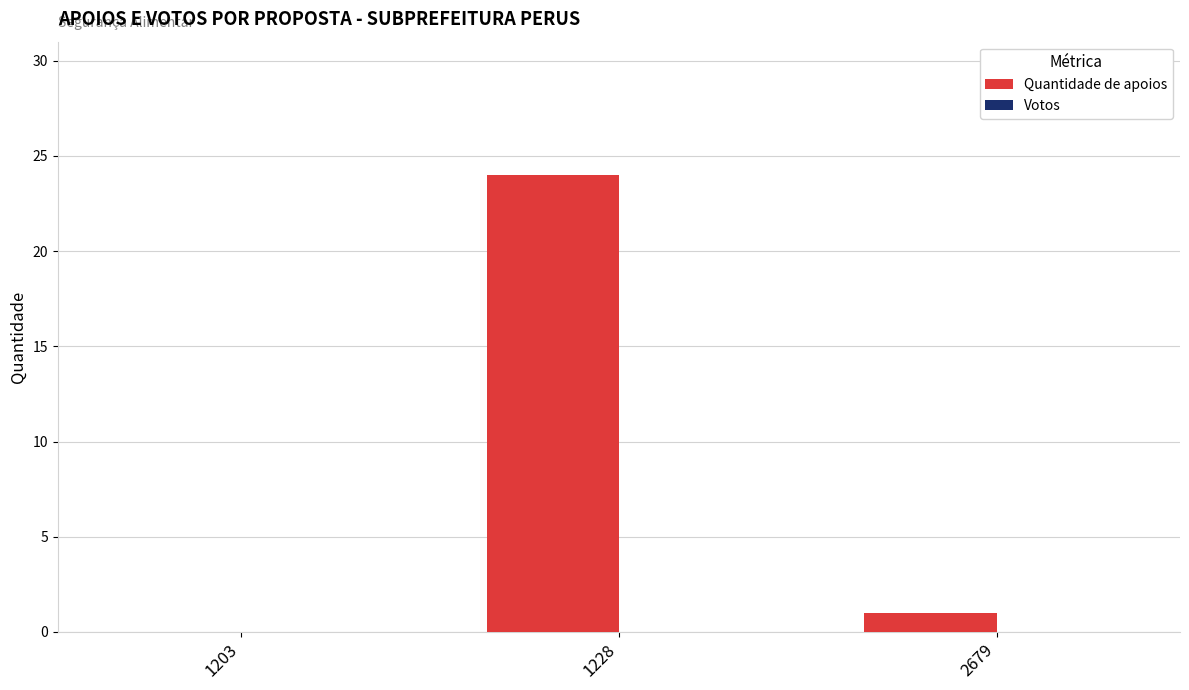

Between 1228 and 2679, which is larger?

1228